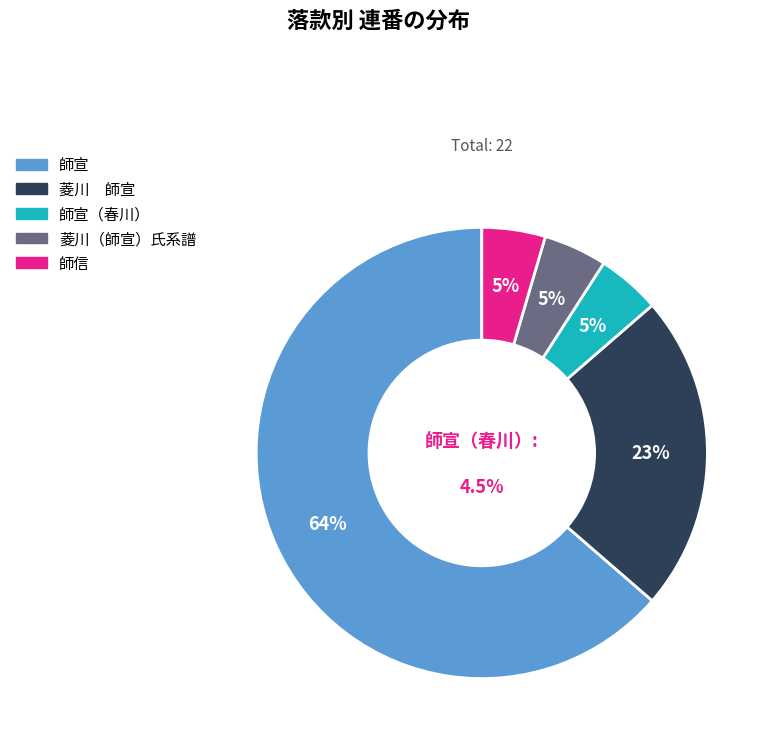

Combined, do 菱川　師宣 and 師信 account for over 50%?

No